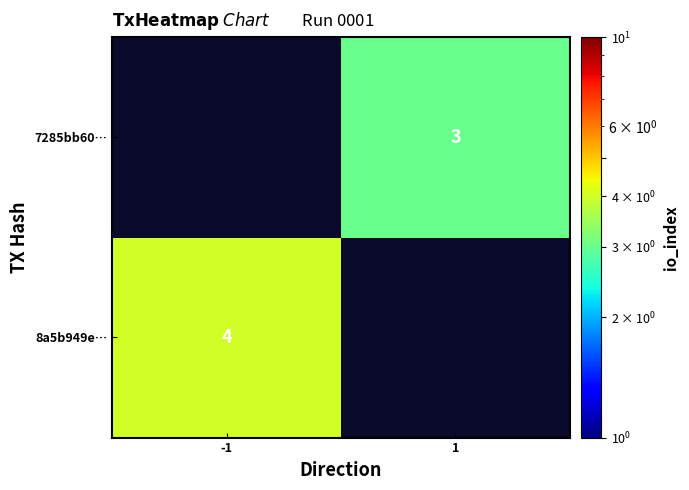

True or false: 8a5b949e… has a value of 2 at -1.

False